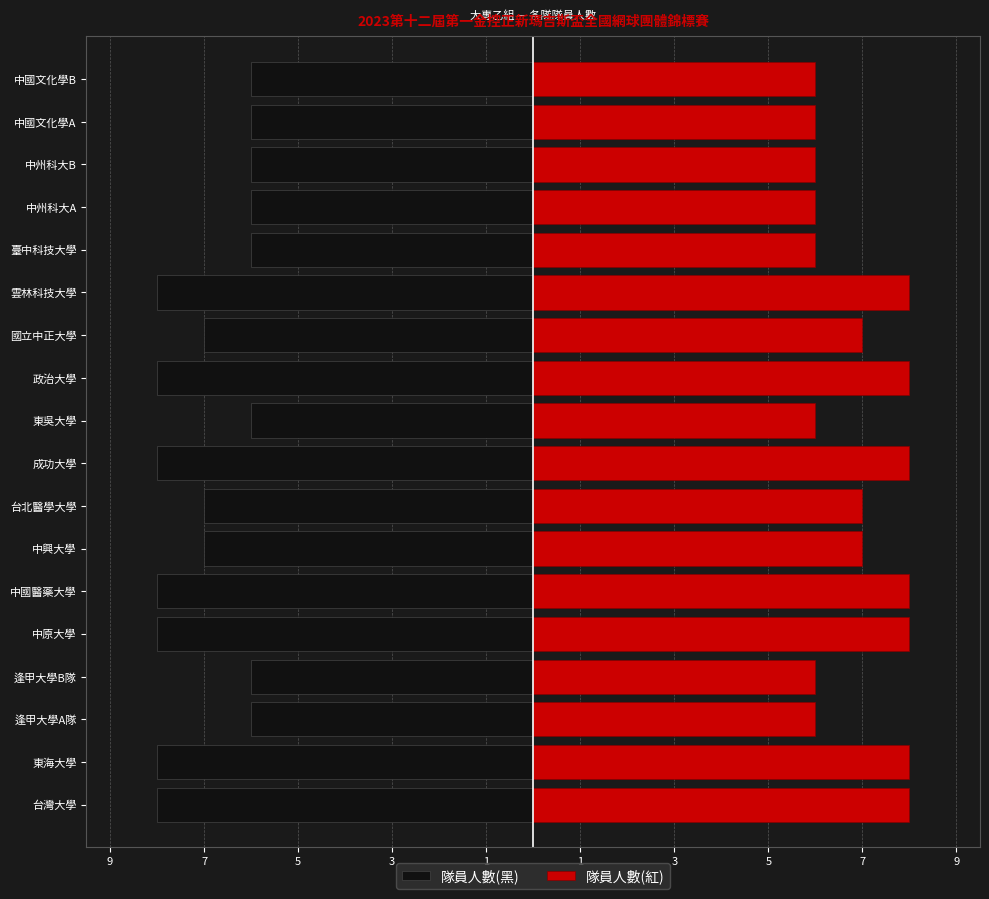

Is the value of 隊員人數(紅) at 中州科大B greater than the value of 隊員人數(黑) at 政治大學?

Yes